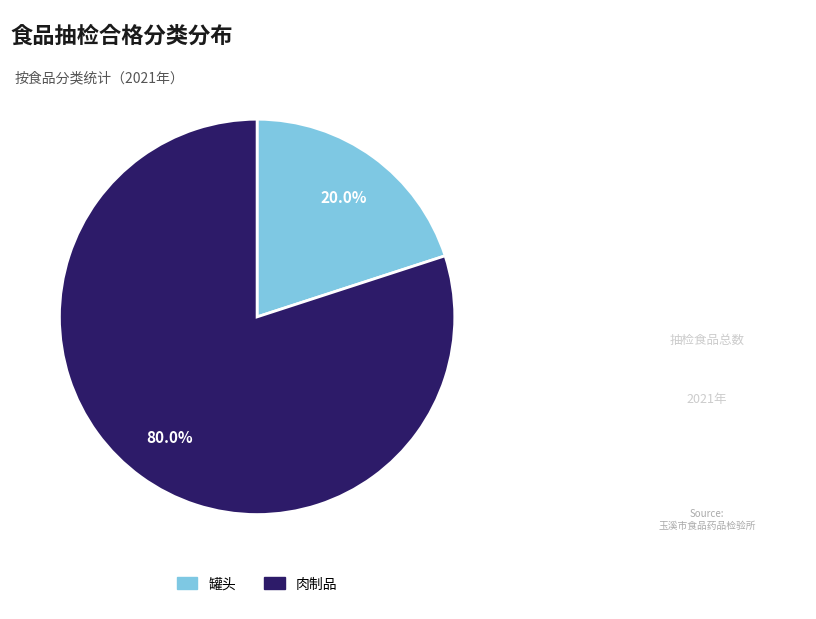

What percentage is the 罐头 slice, to the nearest percent?

20%